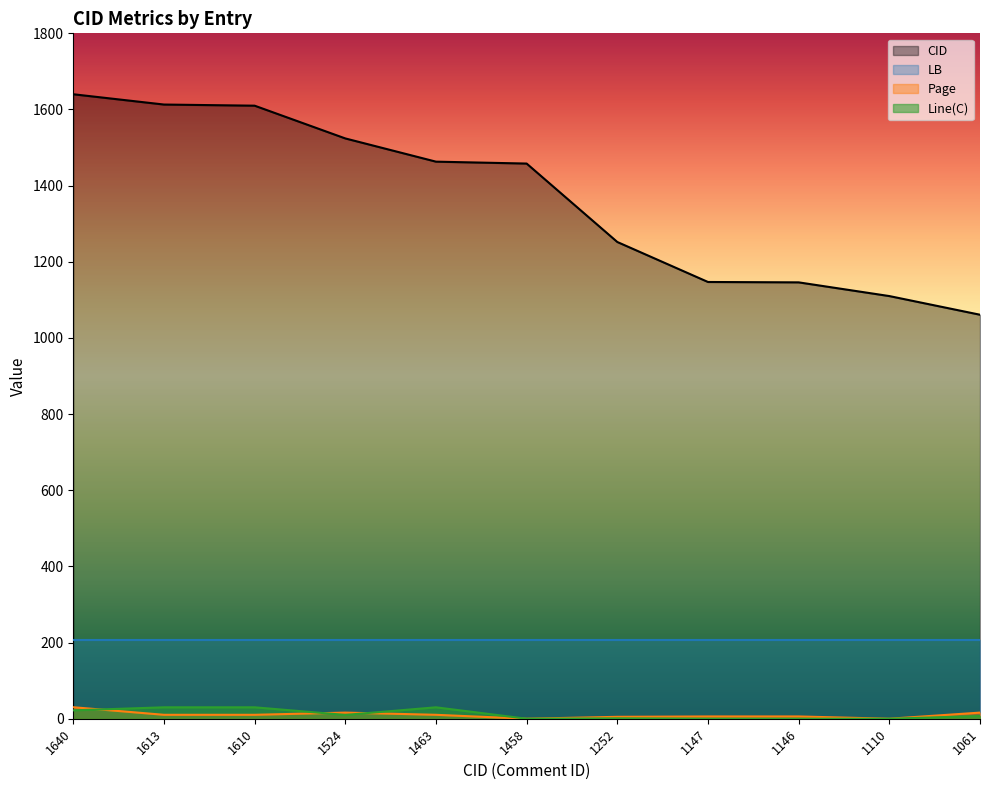

At which label is CID closest to 1350?

1252